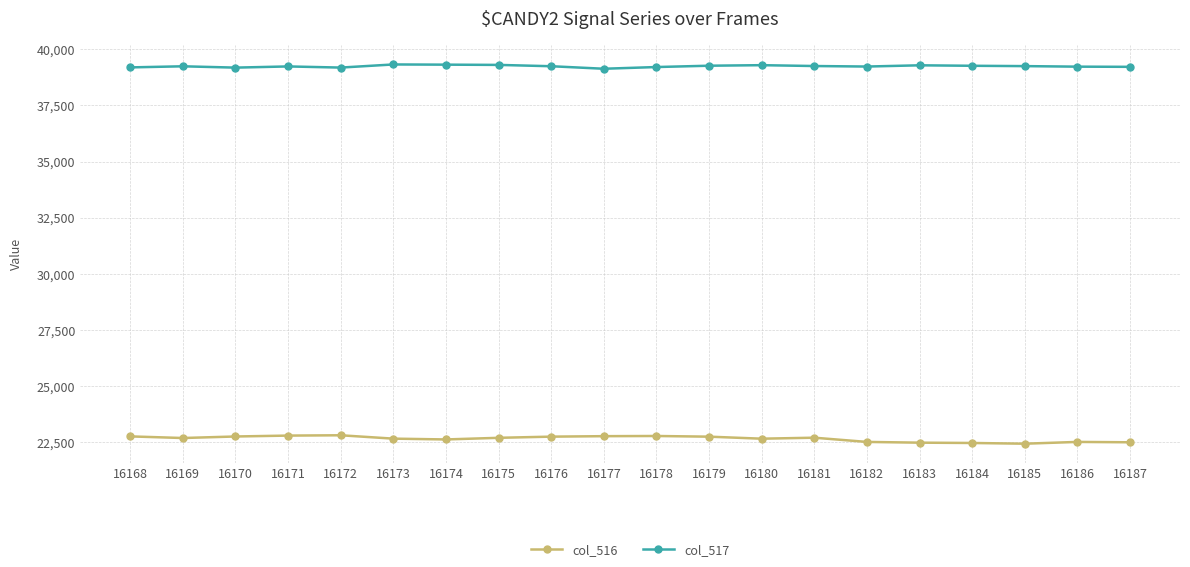

Does the chart display data point markers on the line(s)?

Yes